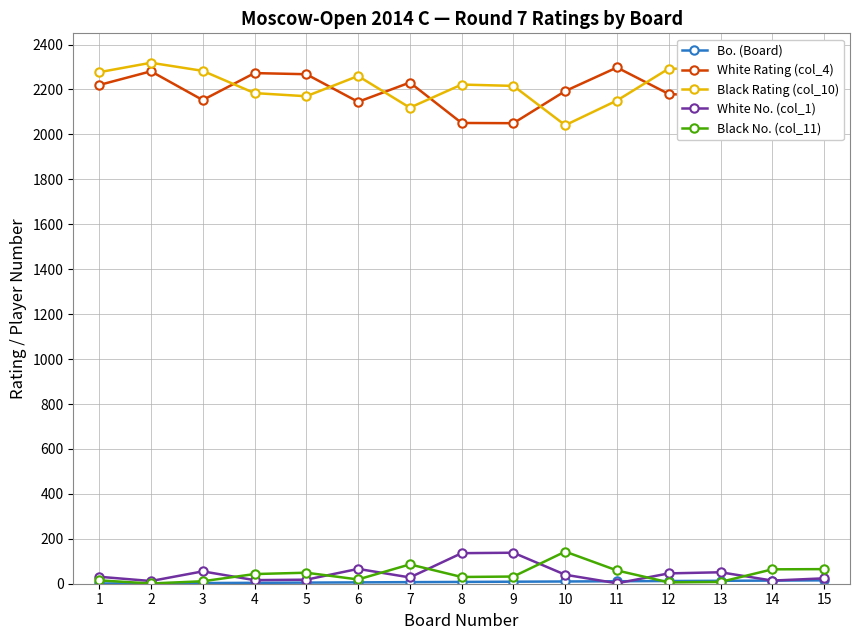

True or false: White No. (col_1) and Black No. (col_11) intersect in this chart.

True